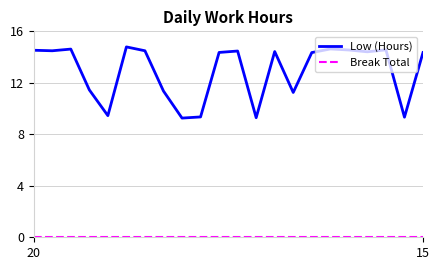

Which series has the largest total across all categories?

Low (Hours)